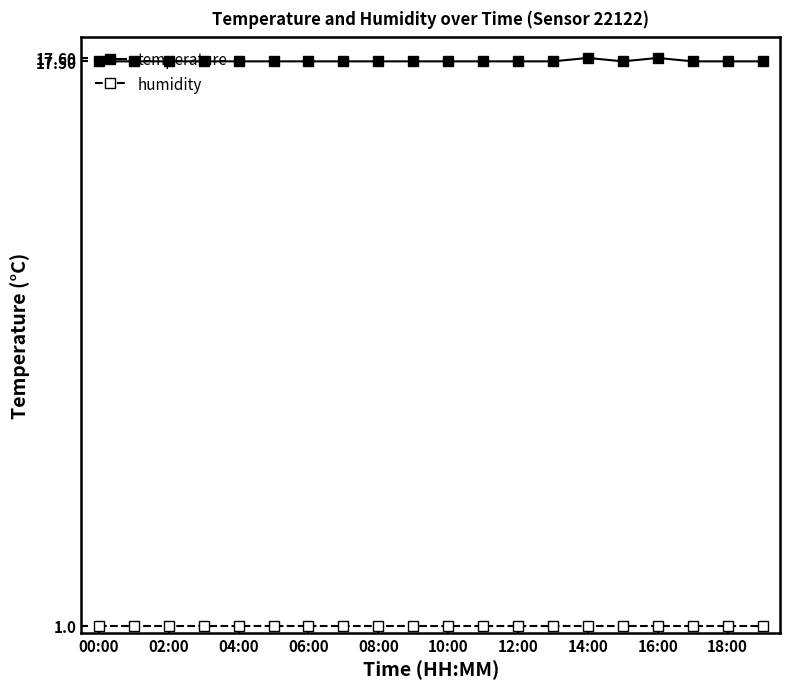

True or false: humidity and temperature cross at least once.

False